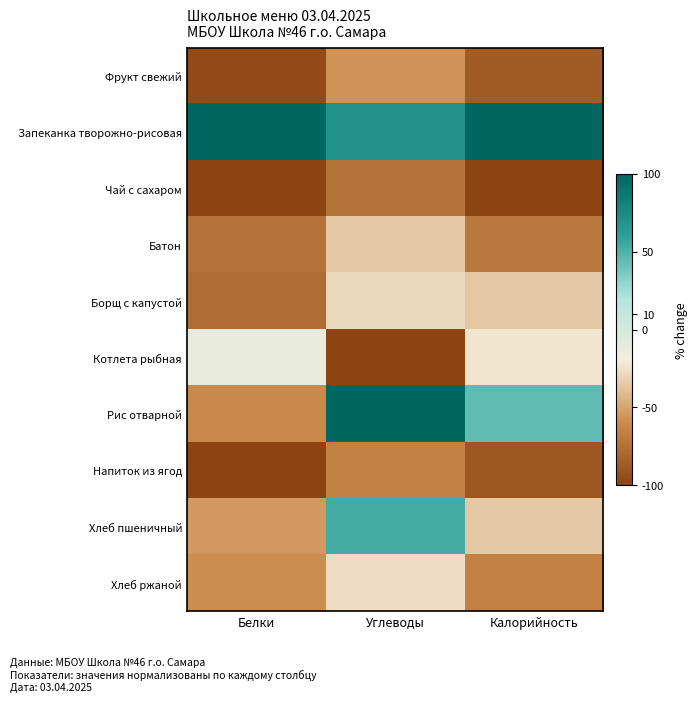

Which has a higher value, Белки or Калорийность?

Калорийность